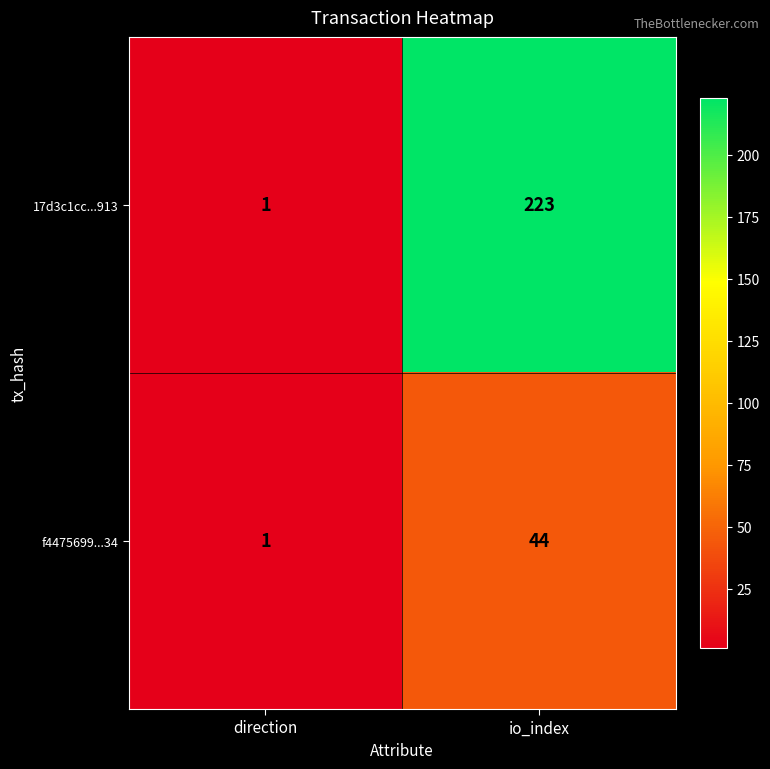

What is the average value of the 17d3c1cc...913 series?

112